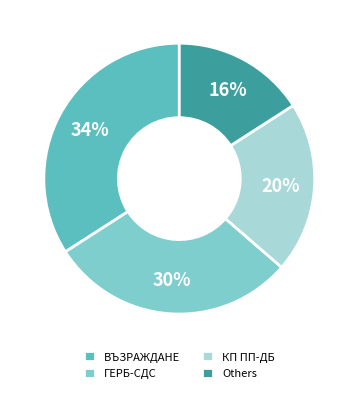

Rank the categories by value from lowest to highest.

Others, КП ПП-ДБ, ГЕРБ-СДС, ВЪЗРАЖДАНЕ